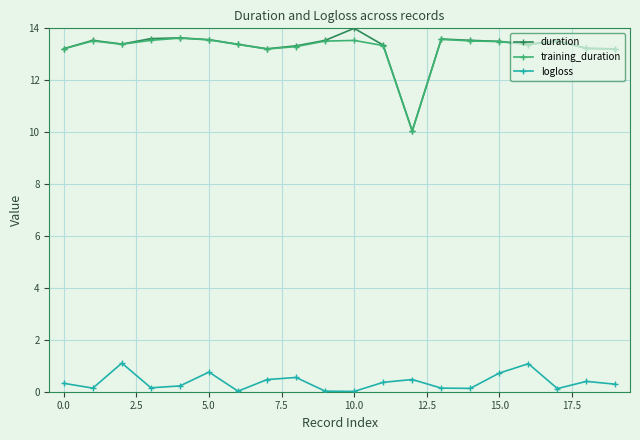

What is the highest value of the training_duration series?

13.6